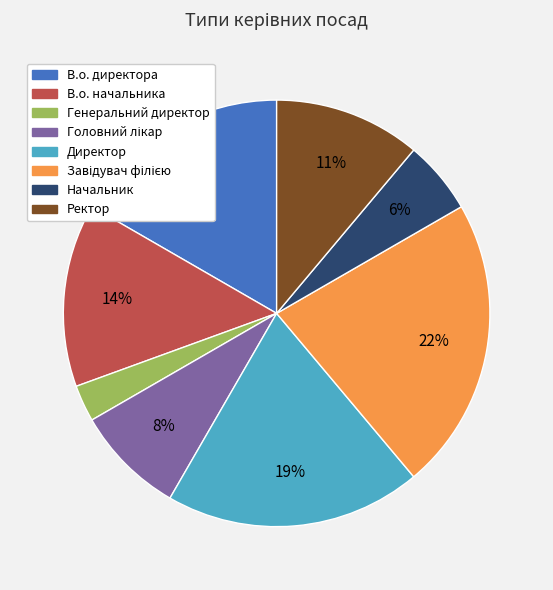

To the nearest percent, what portion does В.о. директора represent?

17%